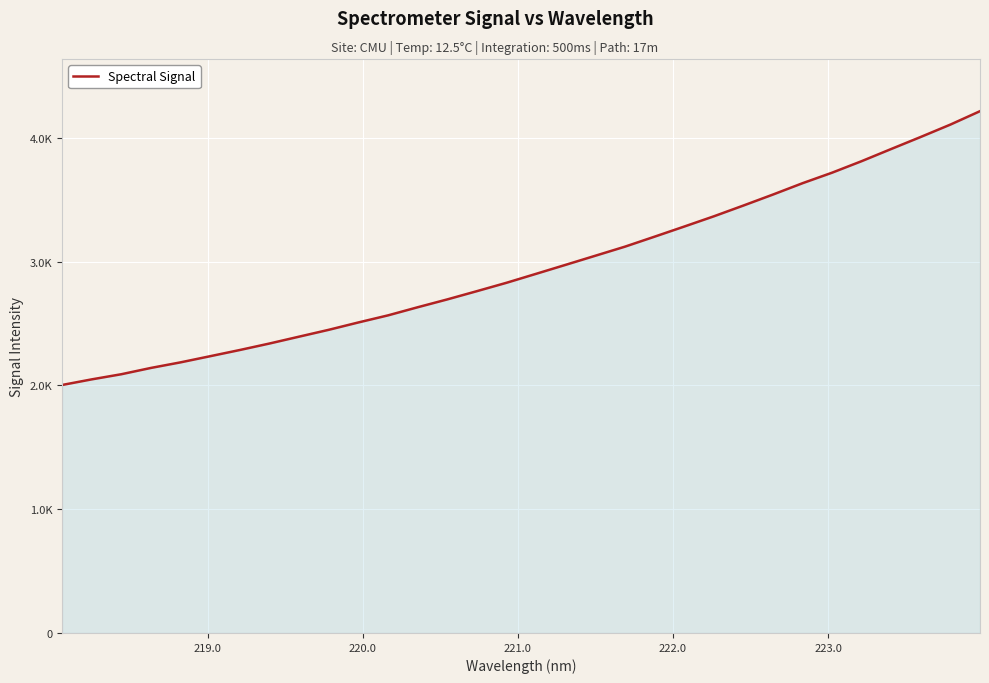

What is the maximum value shown in the chart?

4215.6